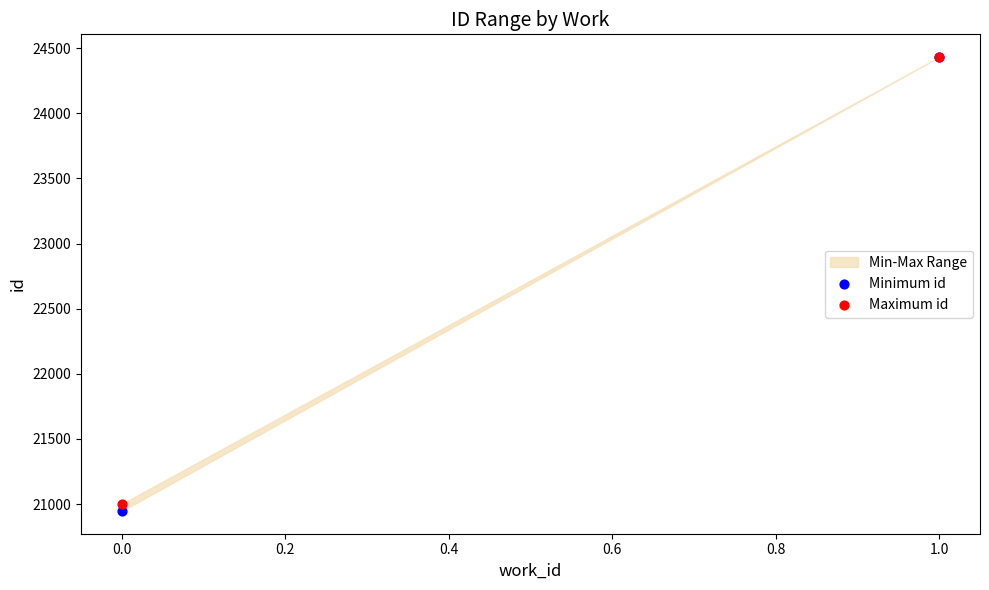

In the Minimum id series, what Y value is closest to 22689?

20947